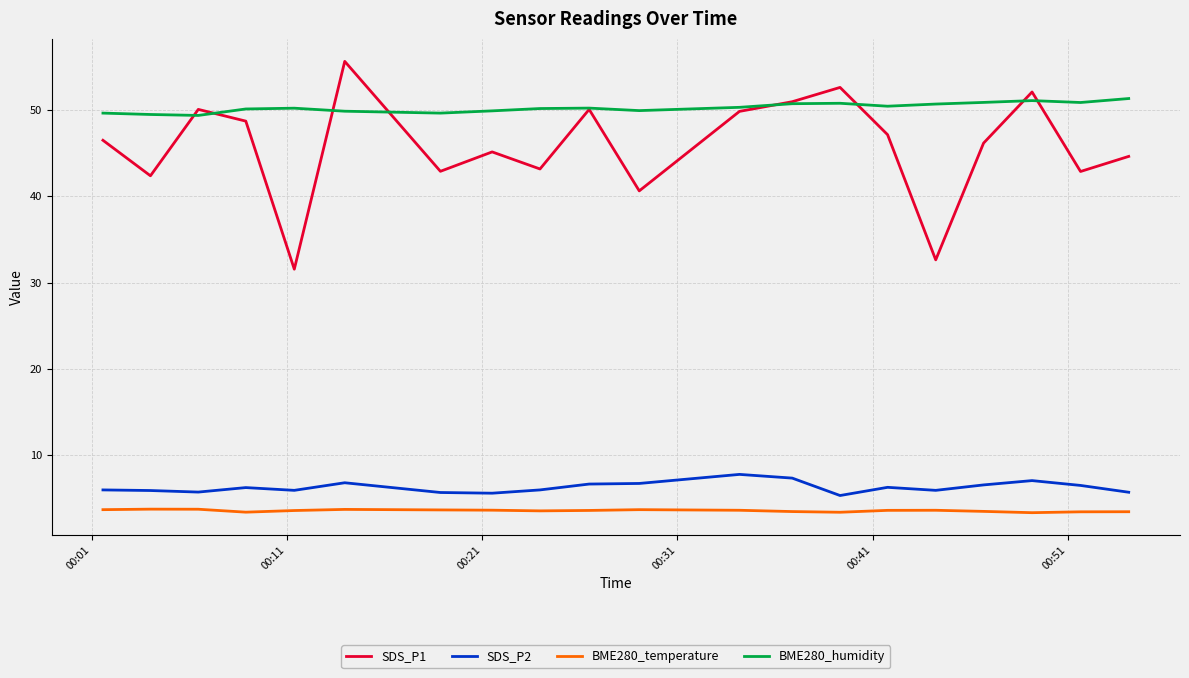

In BME280_humidity, how many points are higher than both neighbors (excluding endpoints)?

4